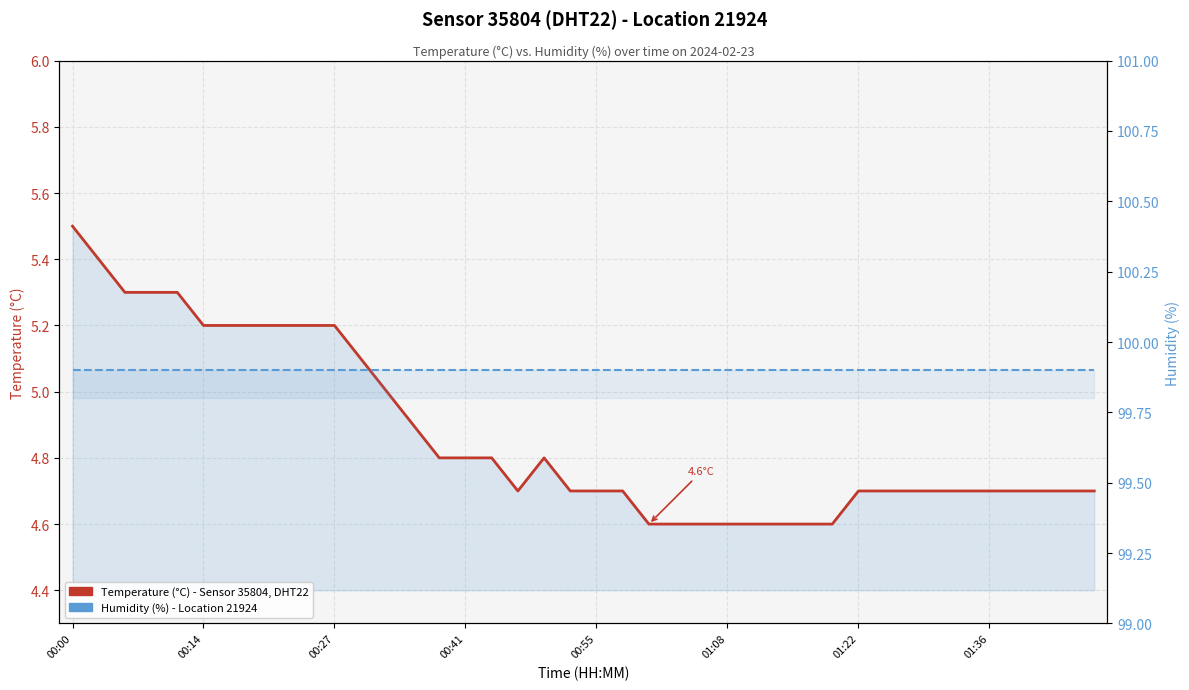

Between 12 and 30, which series saw the biggest shift?

Temperature (°C)